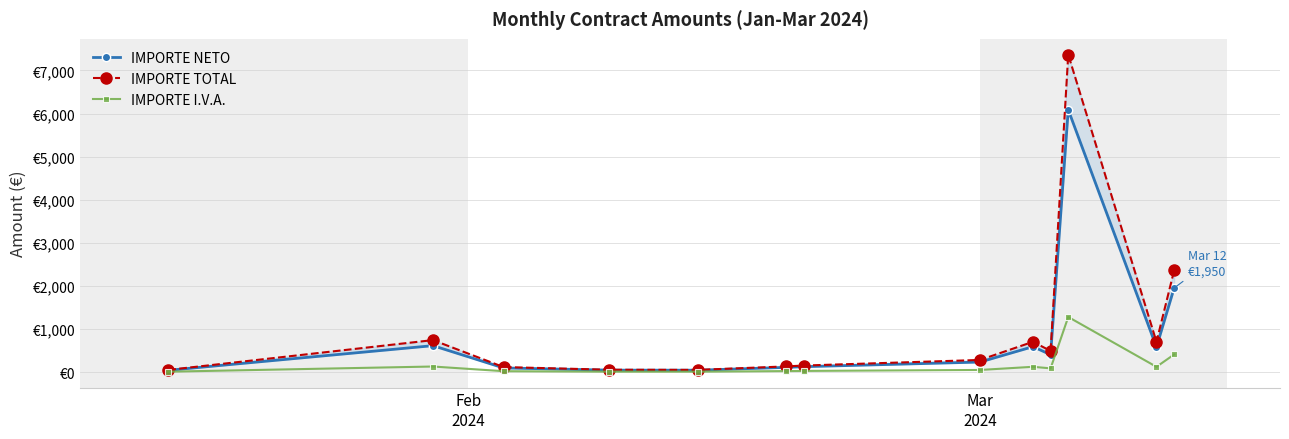

What is the highest value of the IMPORTE TOTAL series?

7365.5